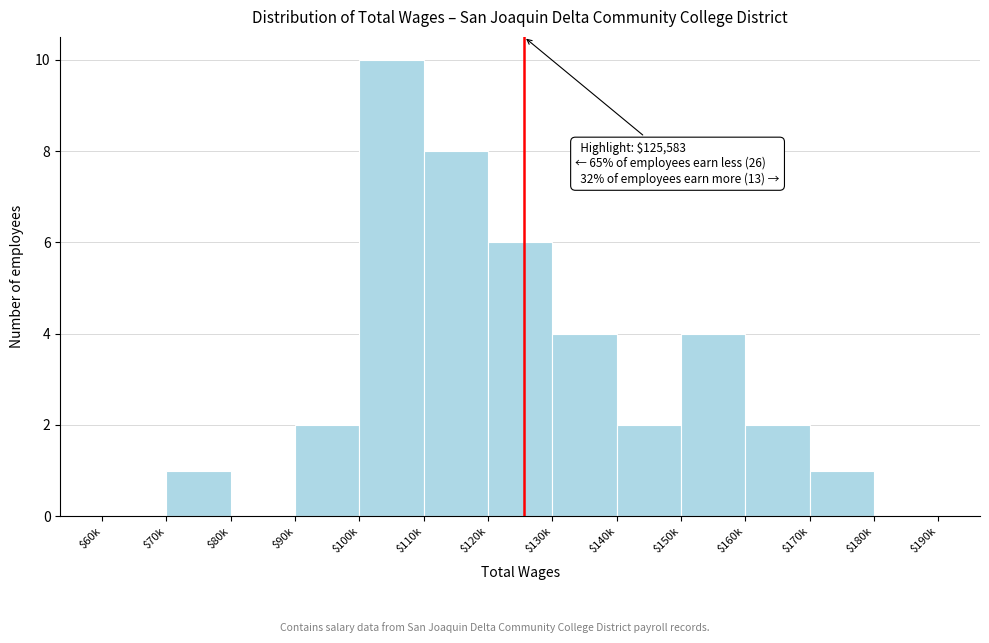

Is it true that the value at $180k is -5?

False